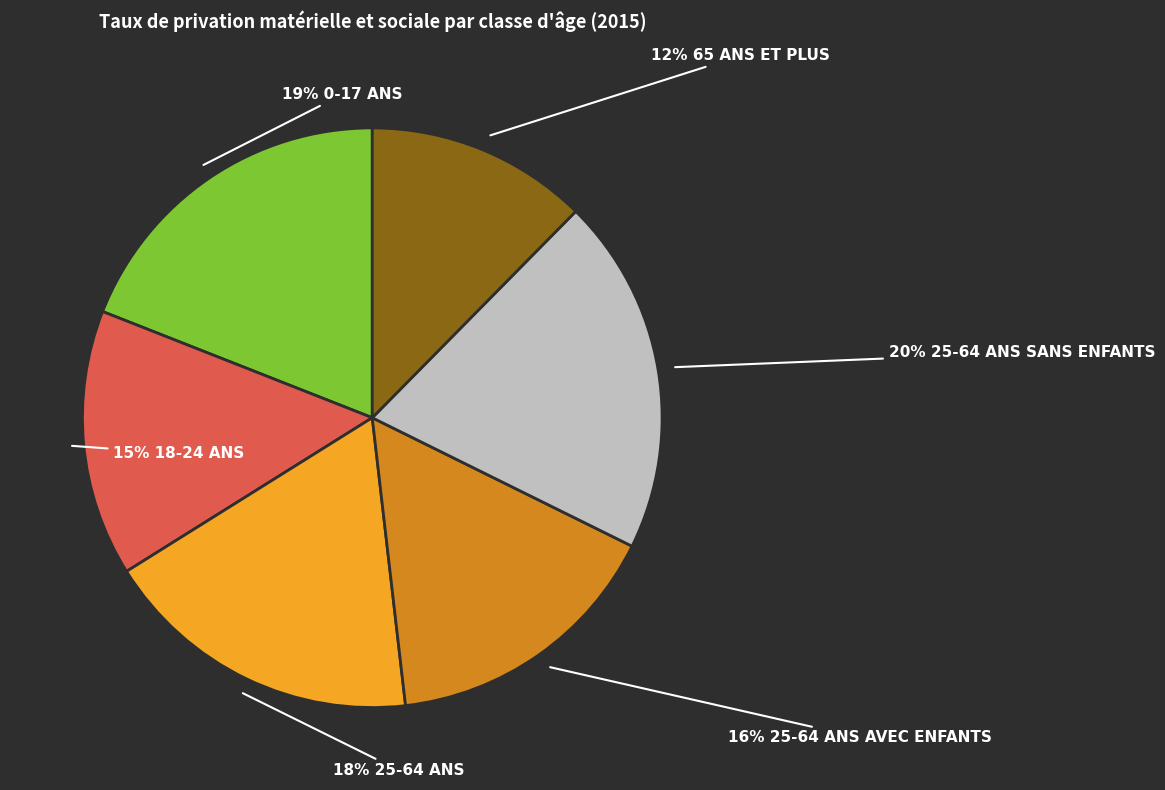

To the nearest percent, what is the average slice percentage?

17%